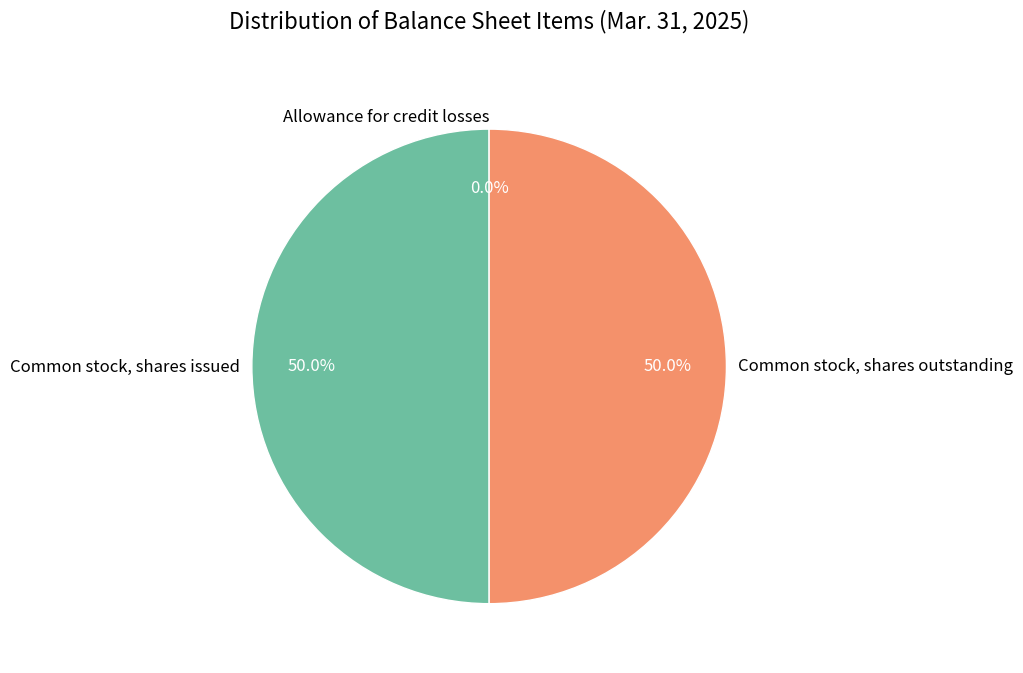

What portion of the pie excludes Common stock, shares issued?

50.0%